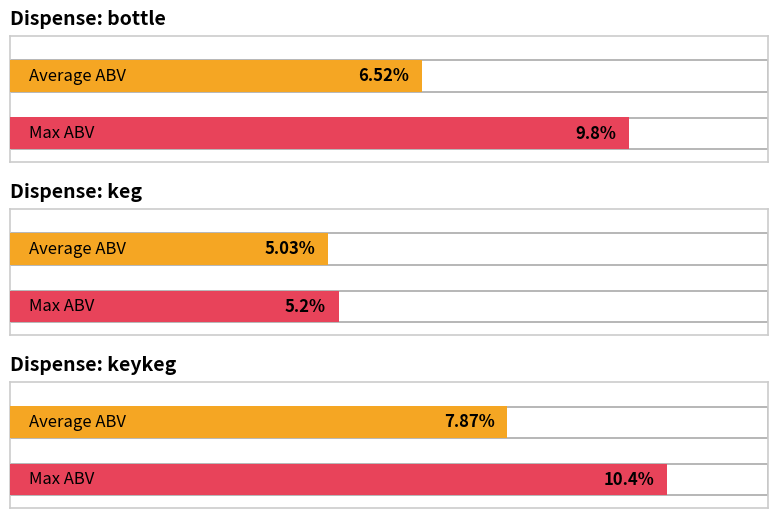

Which has a higher value, bottle or keykeg?

keykeg